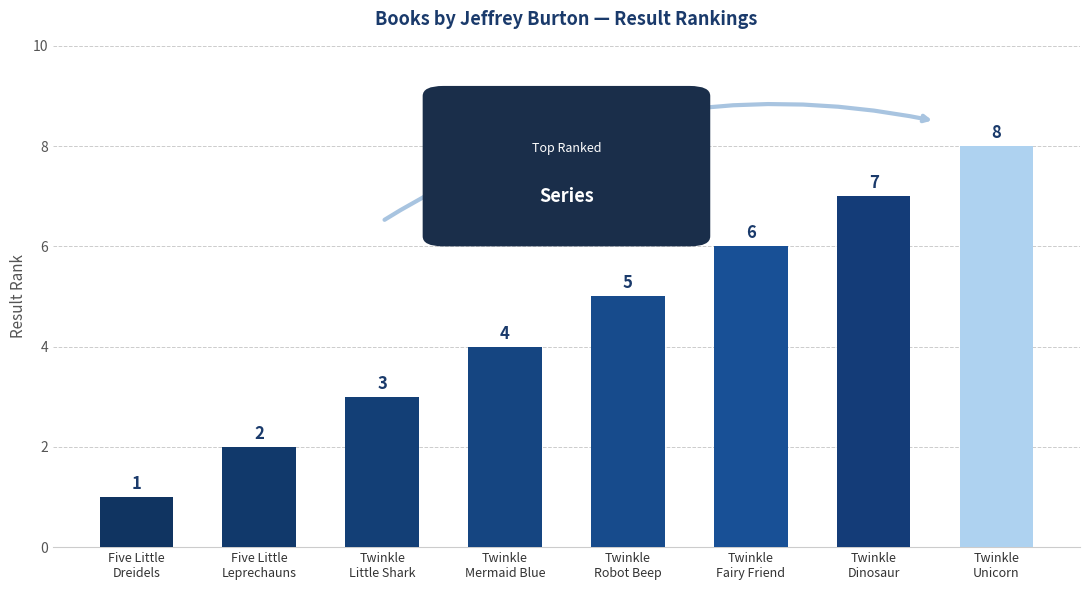

Approximately how many times larger is the value at Twinkle
Fairy Friend compared to Twinkle
Mermaid Blue?

1.5